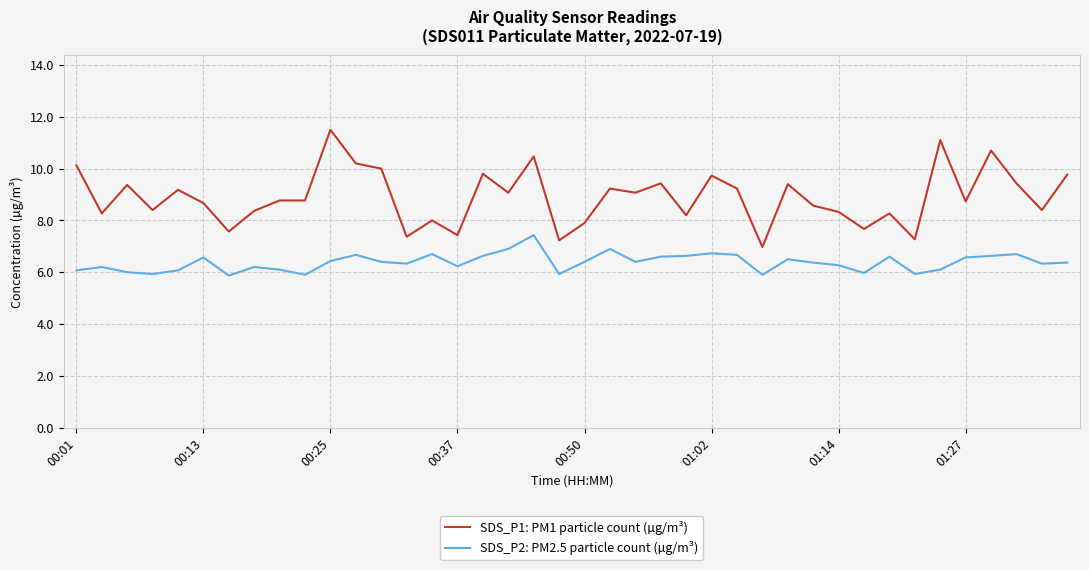

Which series has the largest range (max minus min)?

SDS_P1: PM1 particle count (µg/m³)